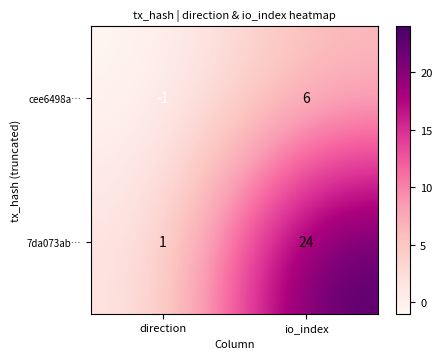

At which label does cee6498a… reach its minimum?

direction